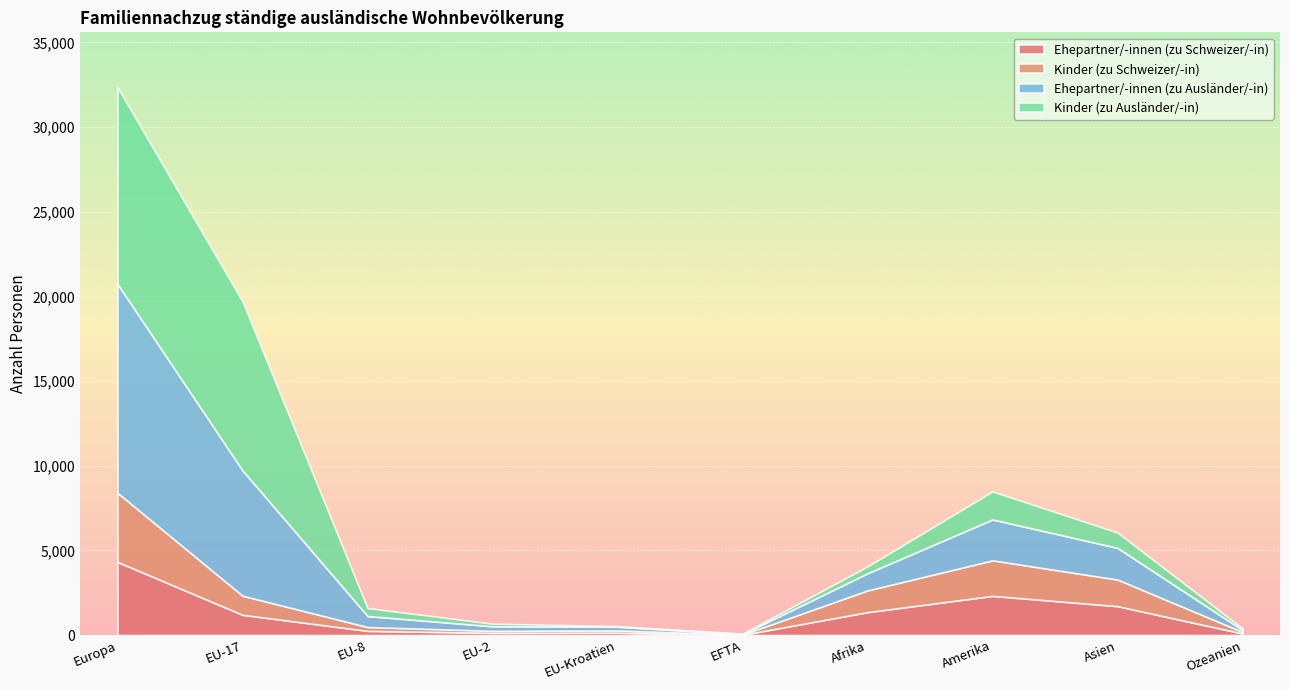

At which label does Ehepartner/-innen (zu Schweizer/-in) reach its peak?

Europa